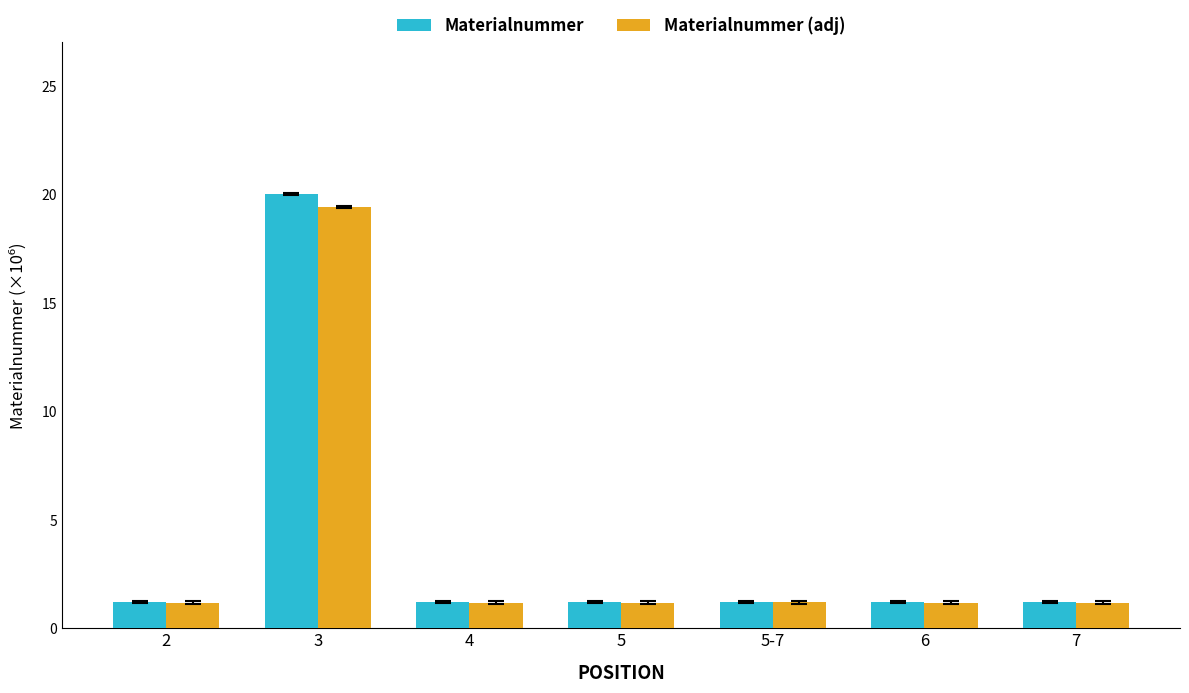

Reading left to right, list all the values displayed in this chart.

Materialnummer: 2=1.2	3=20.0	4=1.2	5=1.2	5-7=1.2	6=1.2	7=1.2
Materialnummer (adj): 2=1.2	3=19.4	4=1.2	5=1.2	5-7=1.2	6=1.2	7=1.2